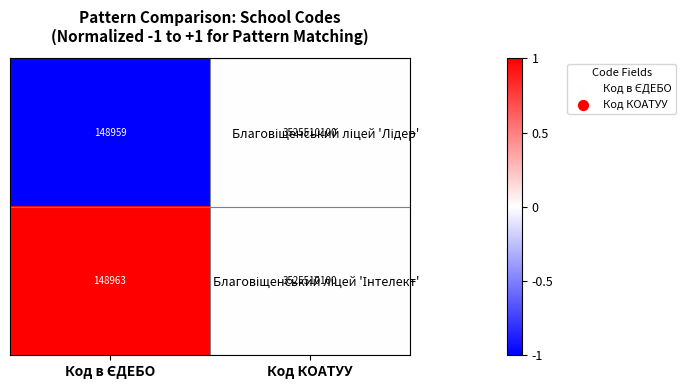

At which category does the chart reach its peak across all series?

Код КОАТУУ